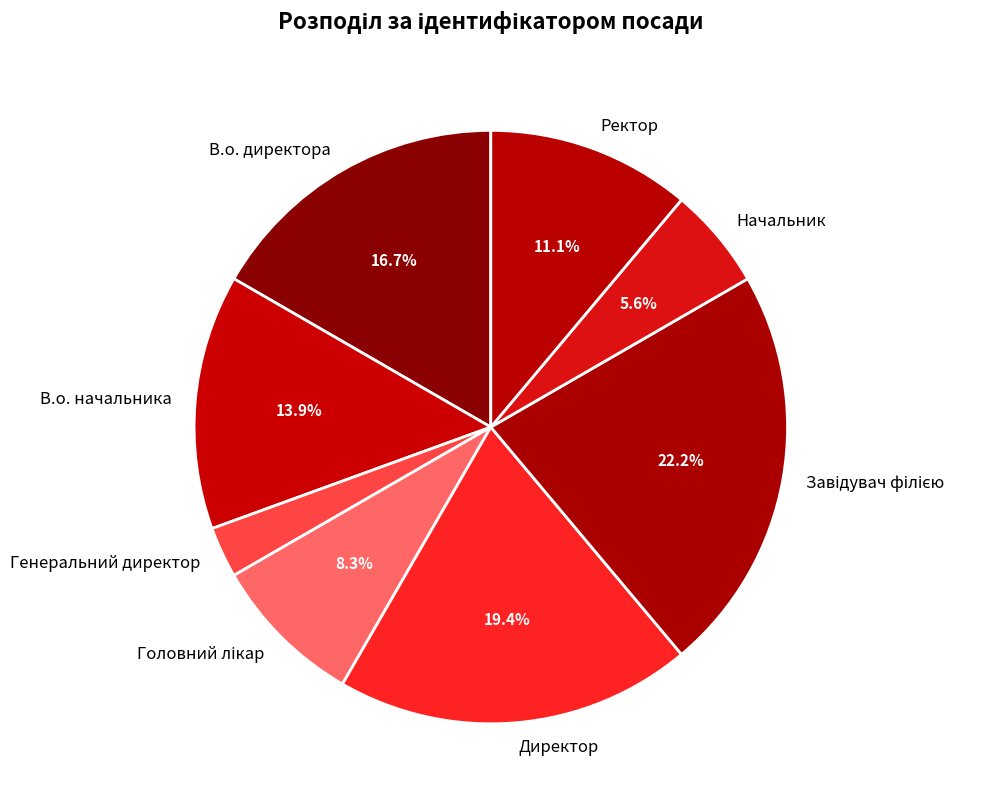

To the nearest percent, what portion does Генеральний директор represent?

3%